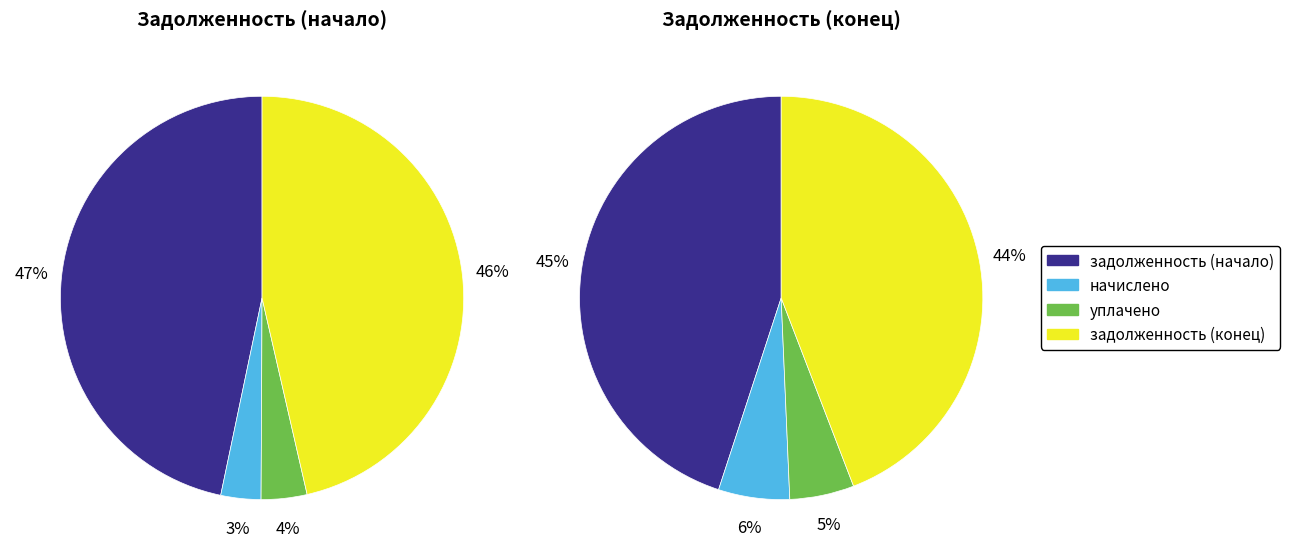

The 10 slice represents 1% of the pie. True or false?

False